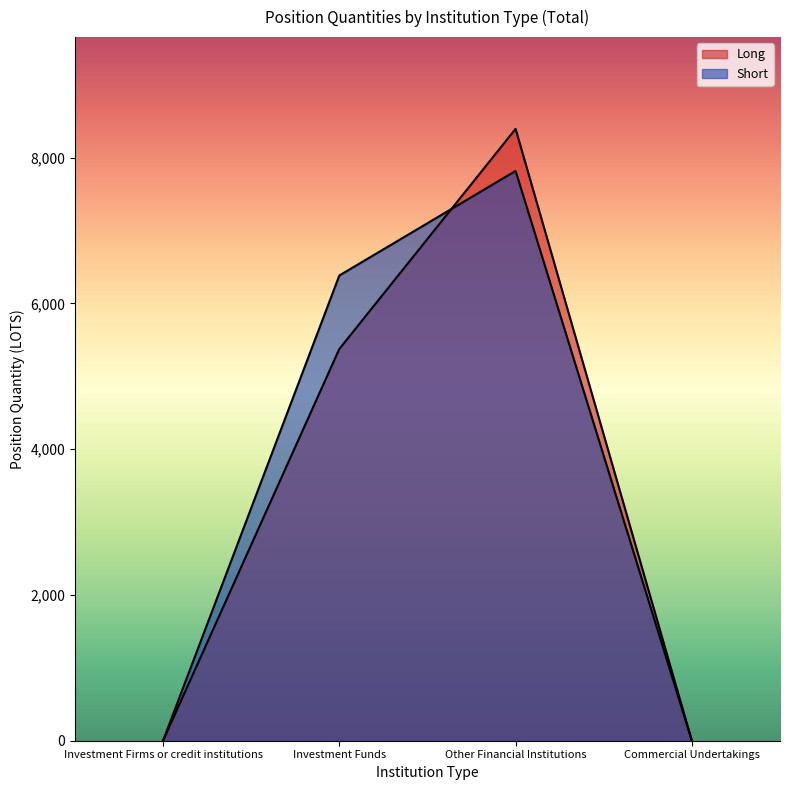

How many lines are shown in the chart?

2